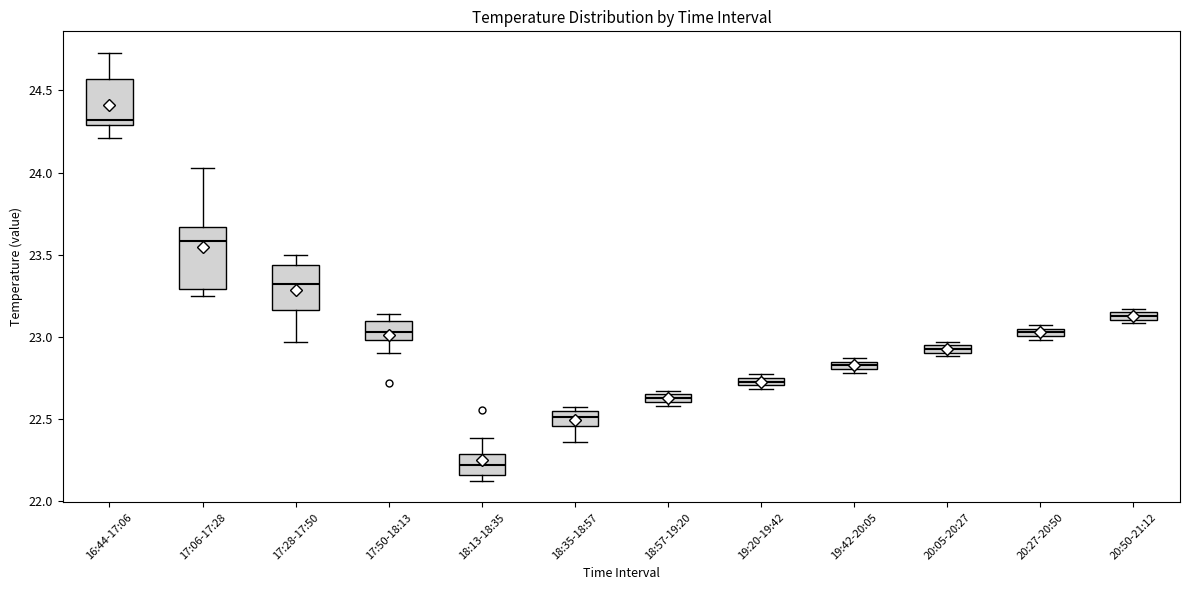

Where is the upper edge of the box for 16:44-17:06 on the y-axis? The values are not printed on the chart, so give them approximately, as read against the axis.

24.55